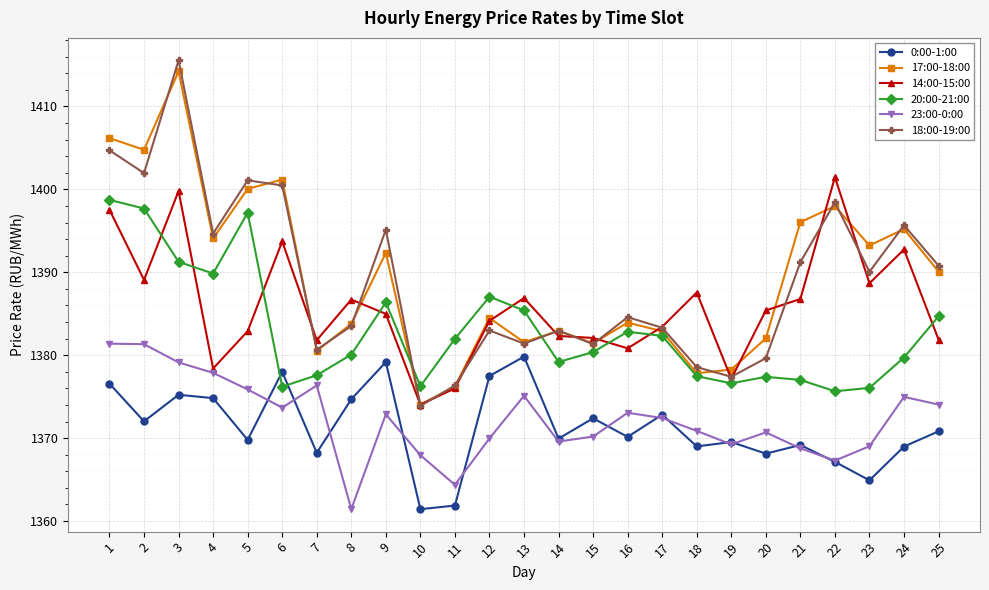

True or false: 17:00-18:00 has a value of 1382.0 at 20.

True